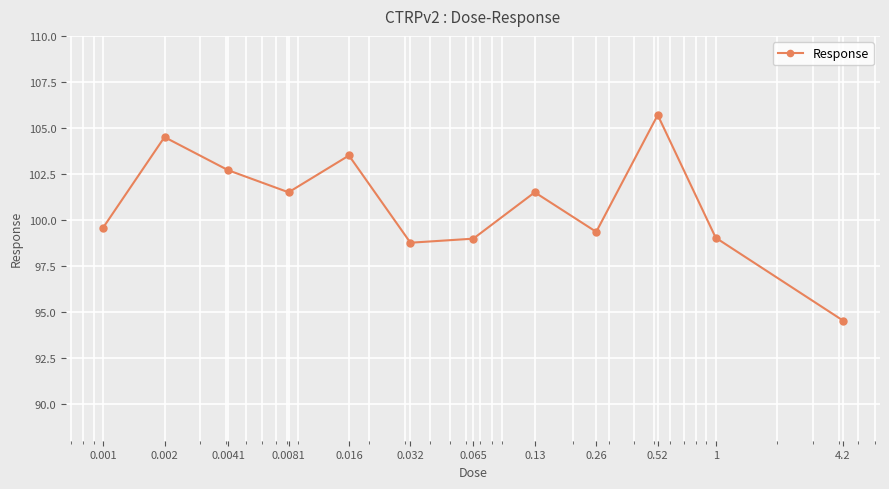

What is the greatest value displayed?

105.7